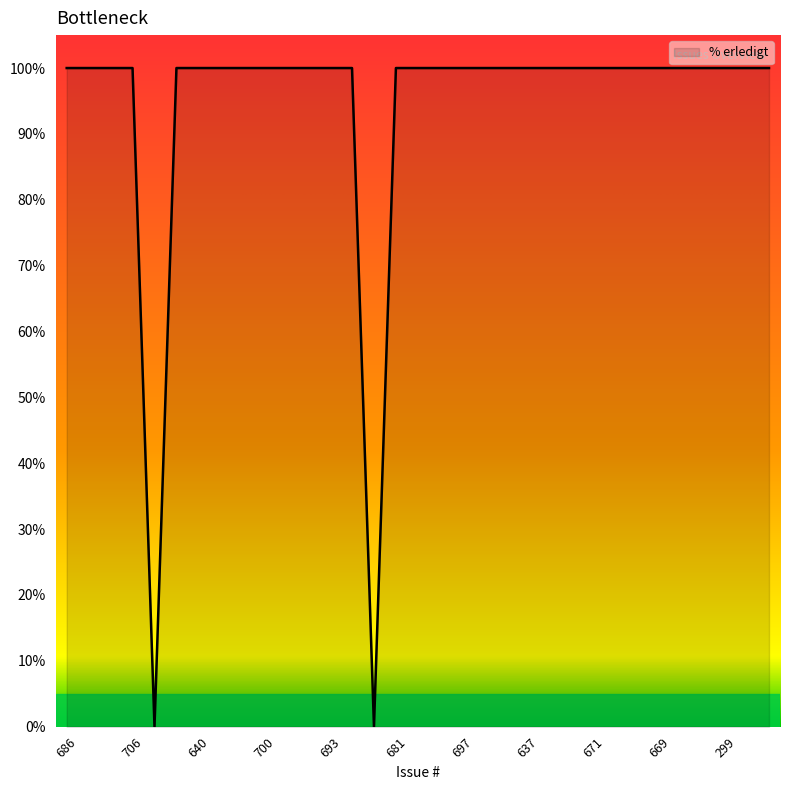

What is the maximum value shown in the chart?

100